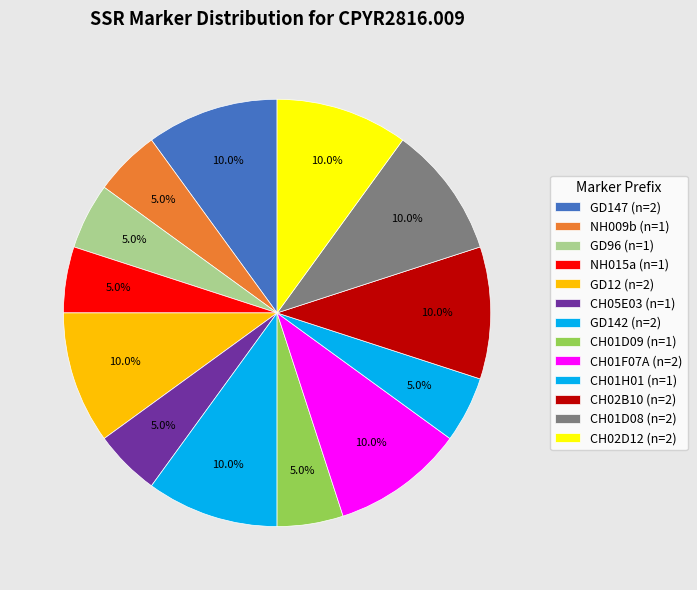

To the nearest percent, what percentage of the pie is CH01D08?

10%